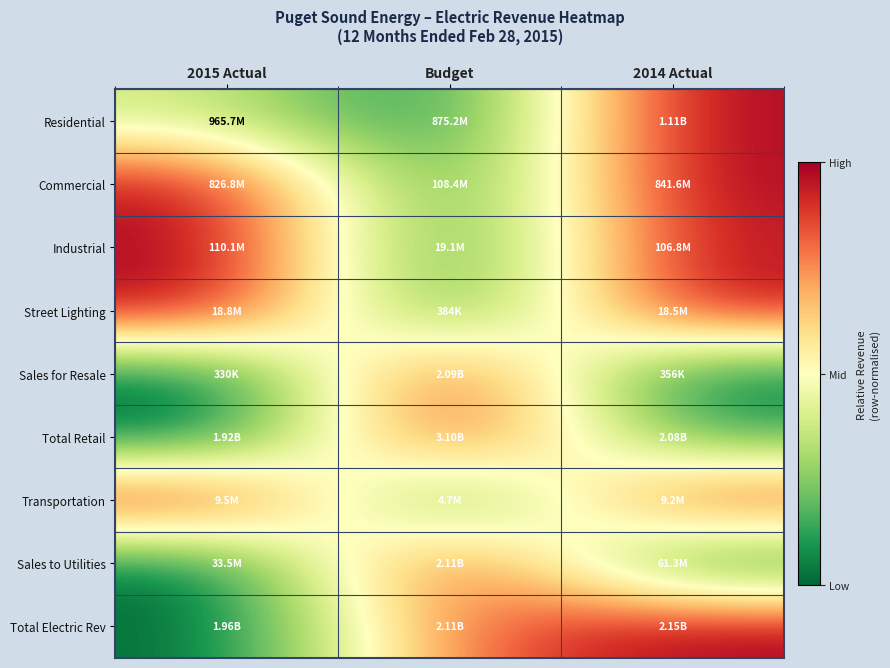

Reading left to right, extract all data points from this chart.

Residential: 2015 Actual=0.4	Budget=0.0	2014 Actual=1.0
Commercial: 2015 Actual=1.0	Budget=0.0	2014 Actual=1.0
Industrial: 2015 Actual=1.0	Budget=0.0	2014 Actual=1.0
Street Lighting: 2015 Actual=1.0	Budget=0.0	2014 Actual=1.0
Sales for Resale: 2015 Actual=0.0	Budget=1.0	2014 Actual=0.0
Total Retail: 2015 Actual=0.0	Budget=1.0	2014 Actual=0.1
Transportation: 2015 Actual=1.0	Budget=0.0	2014 Actual=0.9
Sales to Utilities: 2015 Actual=0.0	Budget=1.0	2014 Actual=0.0
Total Electric Rev: 2015 Actual=0.0	Budget=0.8	2014 Actual=1.0